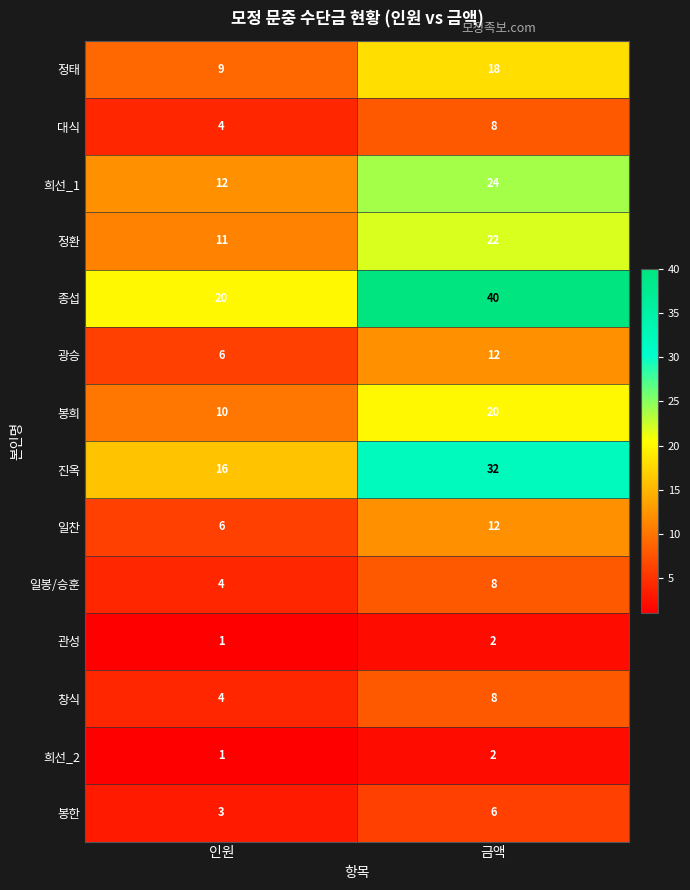

Reading left to right, transcribe all the data shown in this chart.

정태: 인원=9	금액=18
대식: 인원=4	금액=8
희선_1: 인원=12	금액=24
정환: 인원=11	금액=22
종섭: 인원=20	금액=40
광승: 인원=6	금액=12
봉희: 인원=10	금액=20
진옥: 인원=16	금액=32
일찬: 인원=6	금액=12
일봉/승훈: 인원=4	금액=8
관성: 인원=1	금액=2
창식: 인원=4	금액=8
희선_2: 인원=1	금액=2
봉한: 인원=3	금액=6